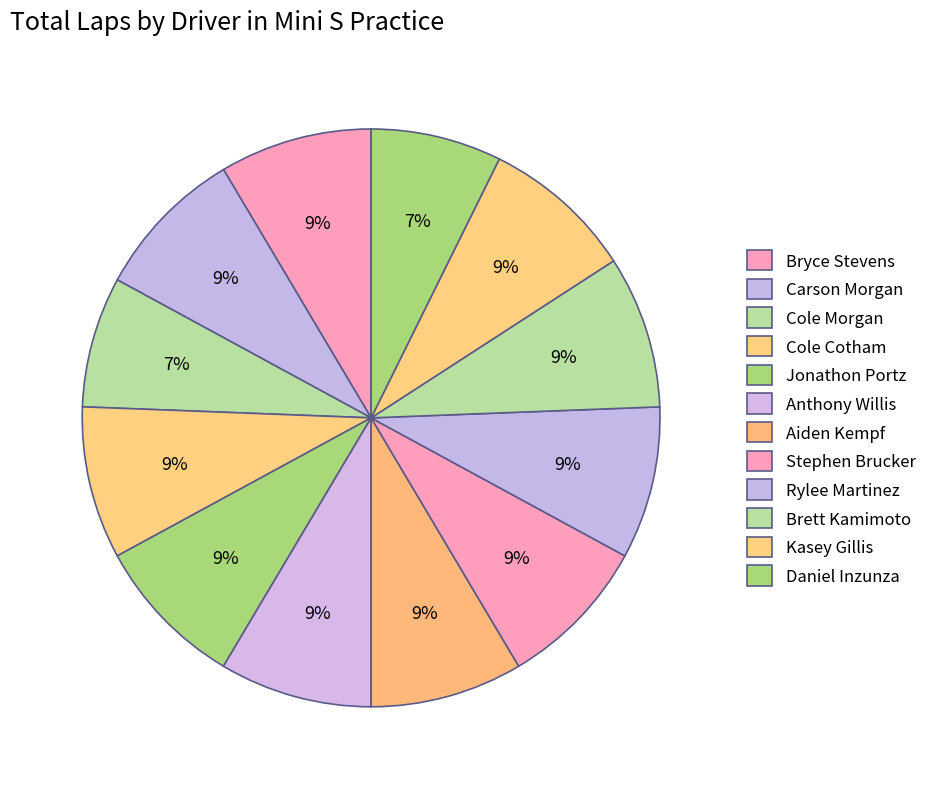

How many slices are in this pie chart?

12